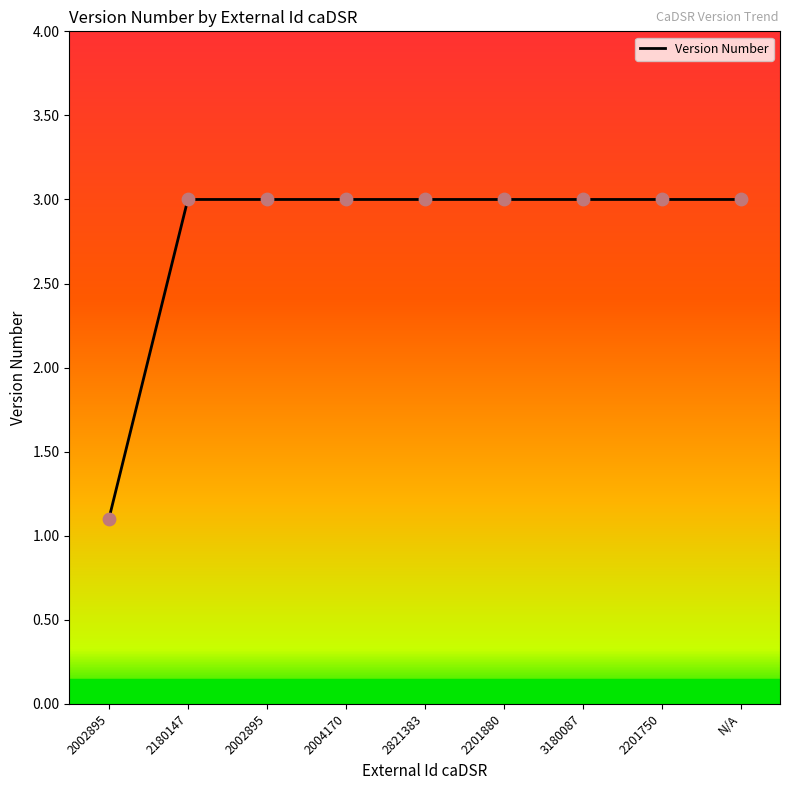

What is the change in value from 2002895 to 2201880?

+1.9